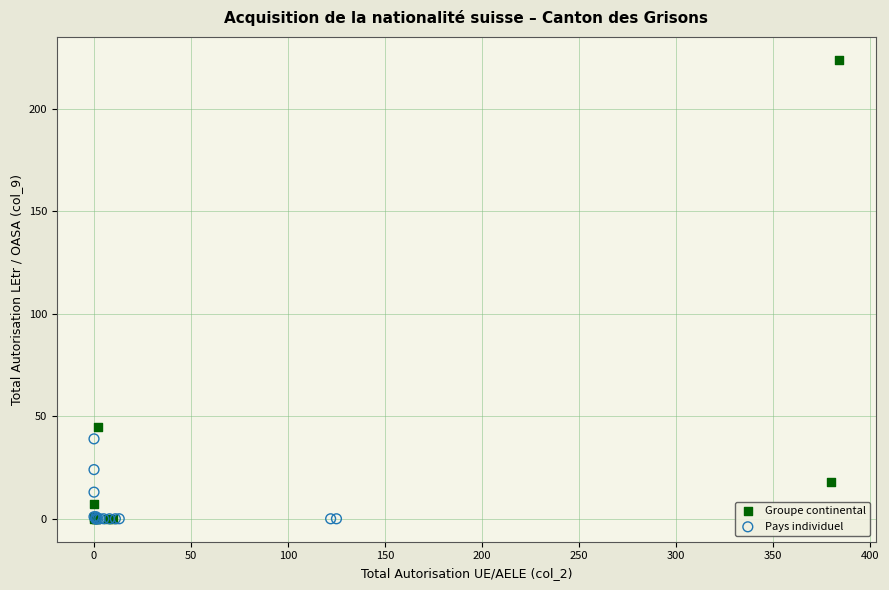

Which series reaches the maximum Y coordinate?

Groupe continental